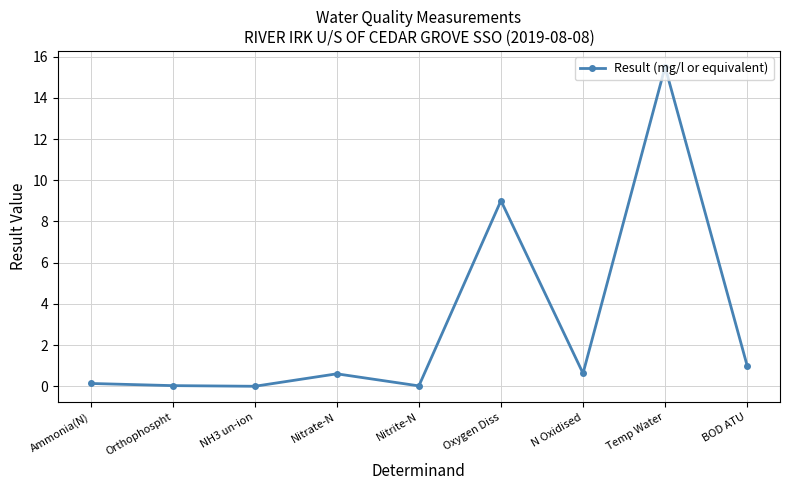

At which category does the chart reach its peak across all series?

Temp Water